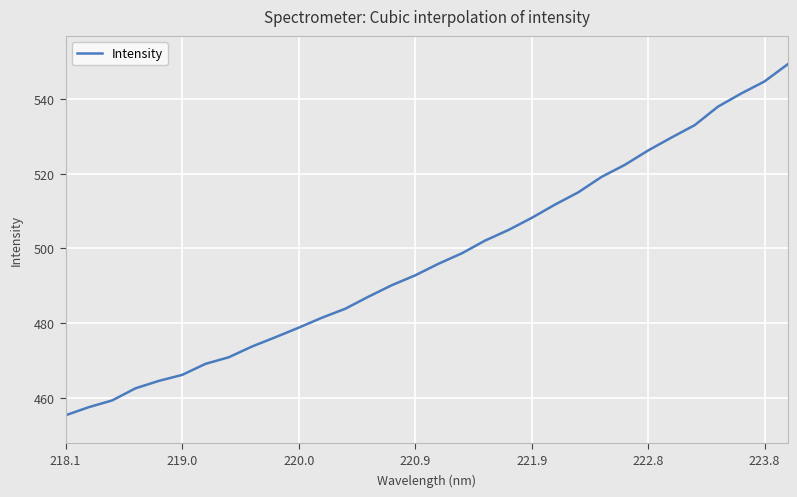

Reading right to left, transcribe all the data shown in this chart.

549.3	544.7	541.5	538.0	533.0	529.7	526.2	522.4	519.2	515.0	511.7	508.2	504.9	502.1	498.7	495.9	492.8	490.2	487.1	483.9	481.5	478.8	476.2	473.8	470.9	469.1	466.1	464.5	462.5	459.3	457.5	455.3